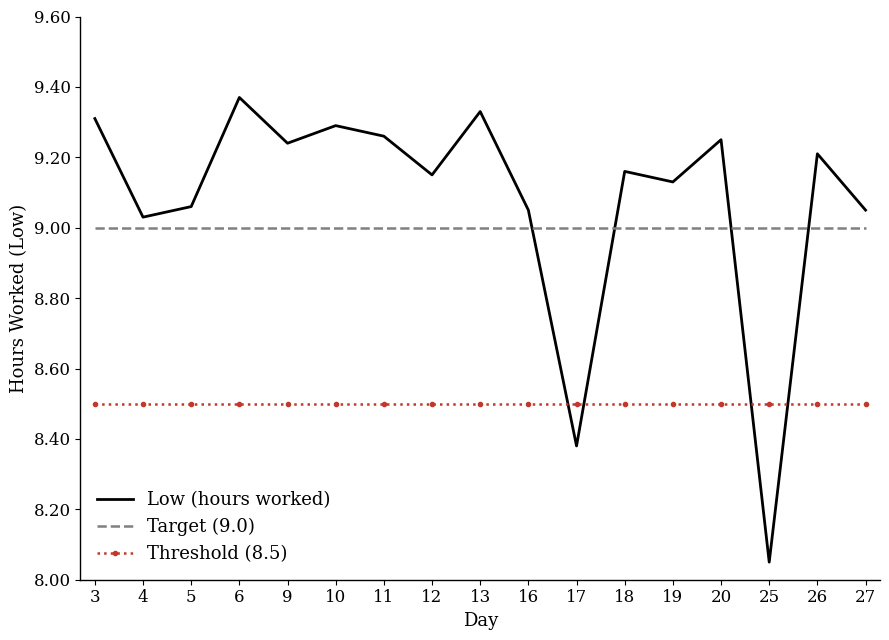

How many interior local peaks does the Low (hours worked) series have?

6